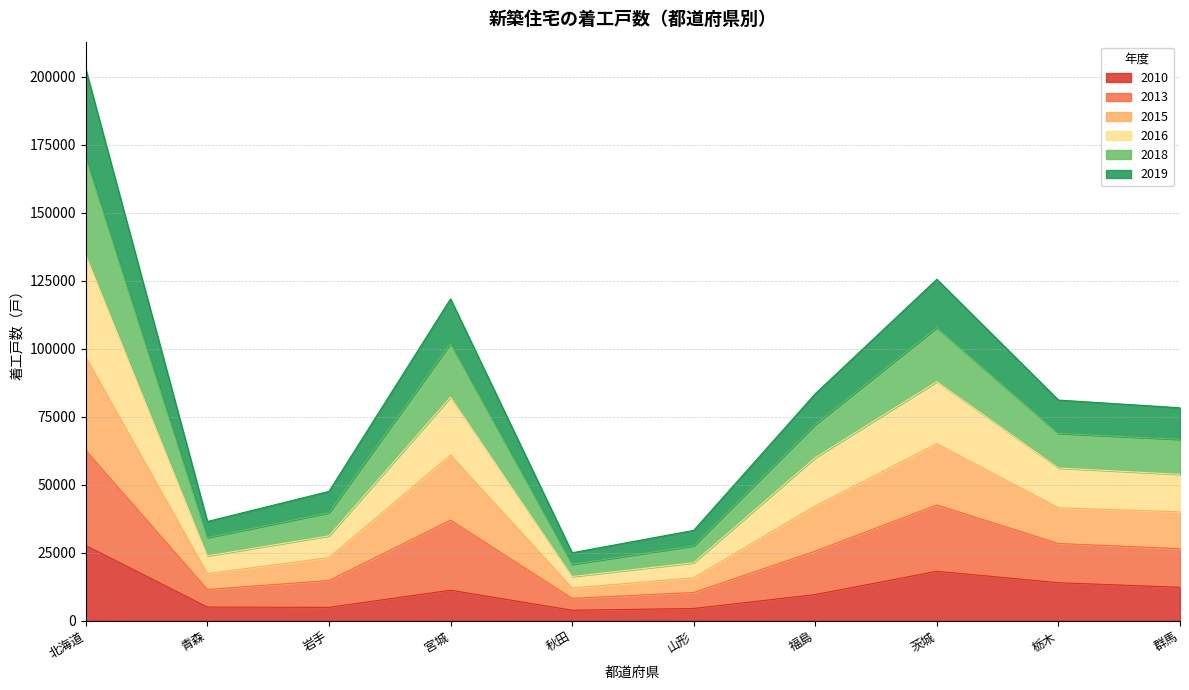

At which label does 2010 reach its peak?

北海道